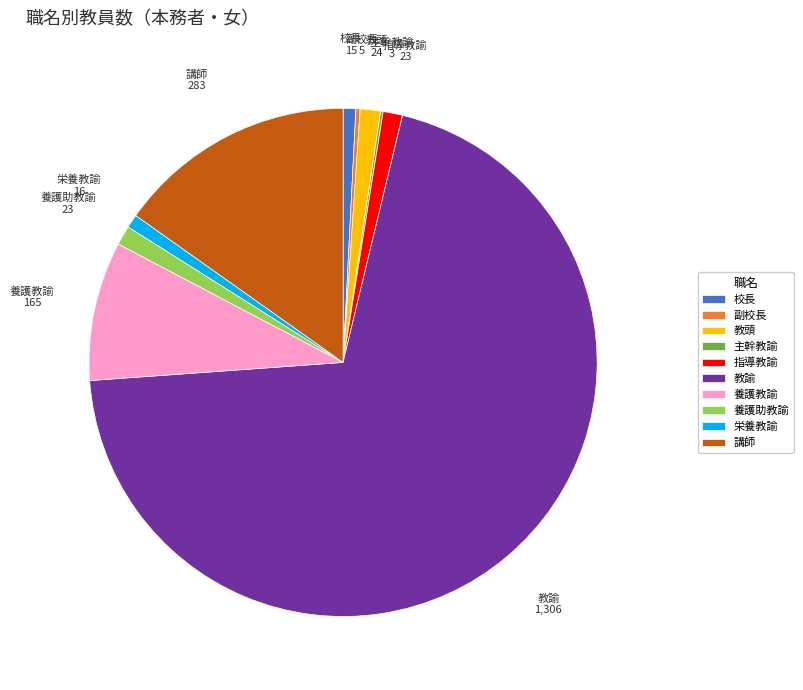

Is it true that 教頭 is 1% of the pie?

True